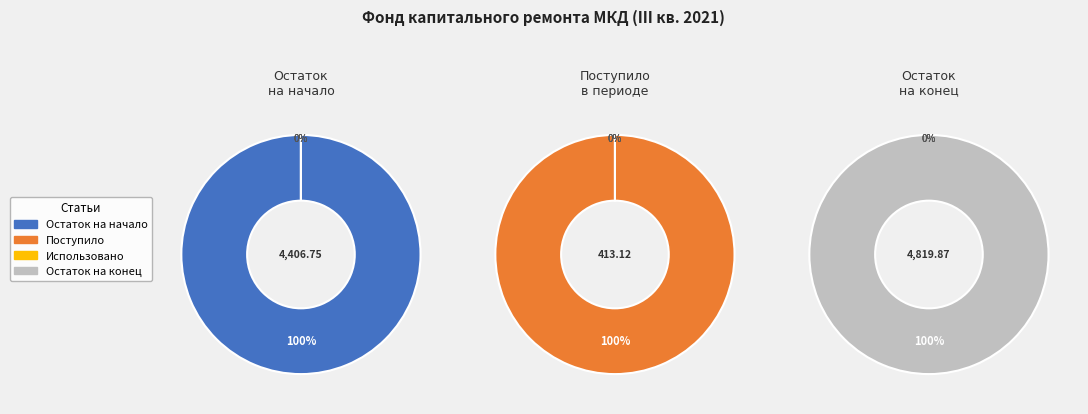

Count the number of slices in the pie.

4